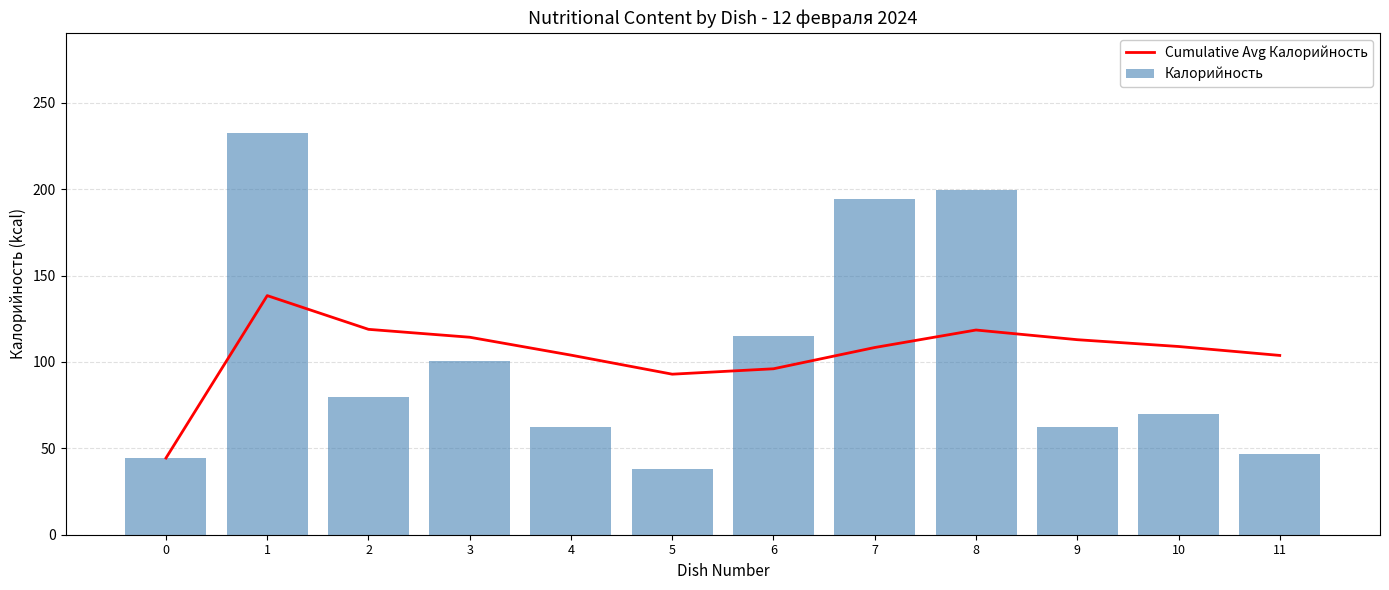

Reading right to left, extract all data points from this chart.

Cumulative Avg Калорийность: 103.8	109.0	112.9	118.5	108.4	96.1	92.9	104.0	114.3	118.9	138.4	44.4
Калорийность: 46.9	69.6	62.5	199.5	194.6	114.9	37.8	62.5	100.6	79.8	232.4	44.4